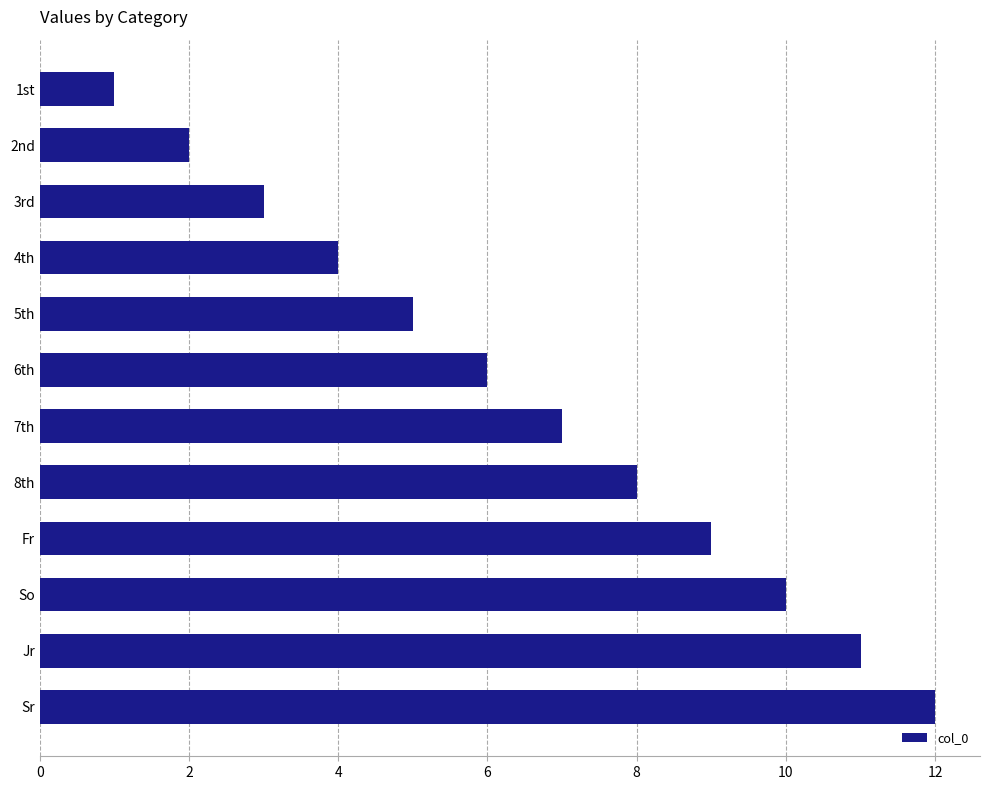

Rank the categories by value from lowest to highest.

1st, 2nd, 3rd, 4th, 5th, 6th, 7th, 8th, Fr, So, Jr, Sr